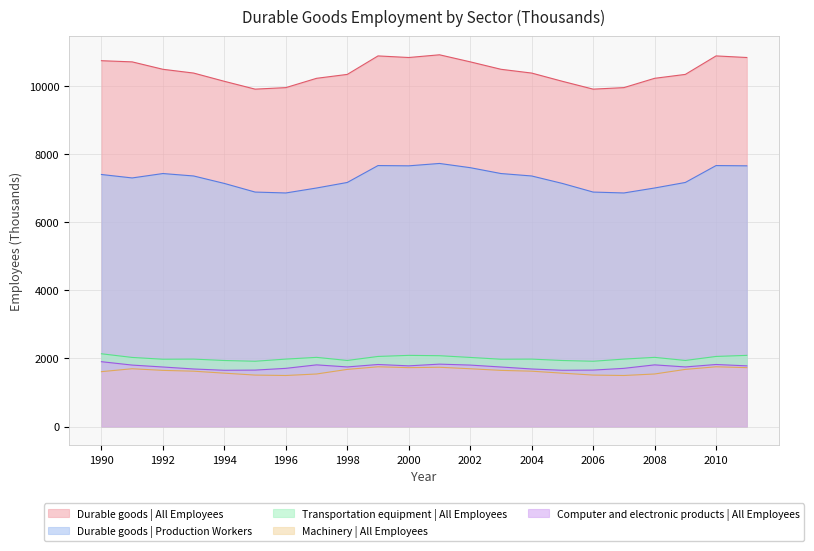

Is it true that Machinery | All Employees equals 1084.5 at 1991?

False